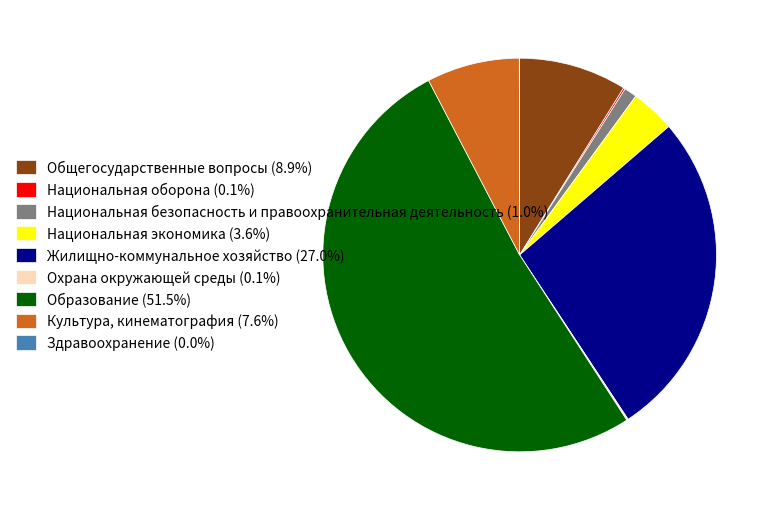

The Культура, кинематография slice represents 8% of the pie. True or false?

True